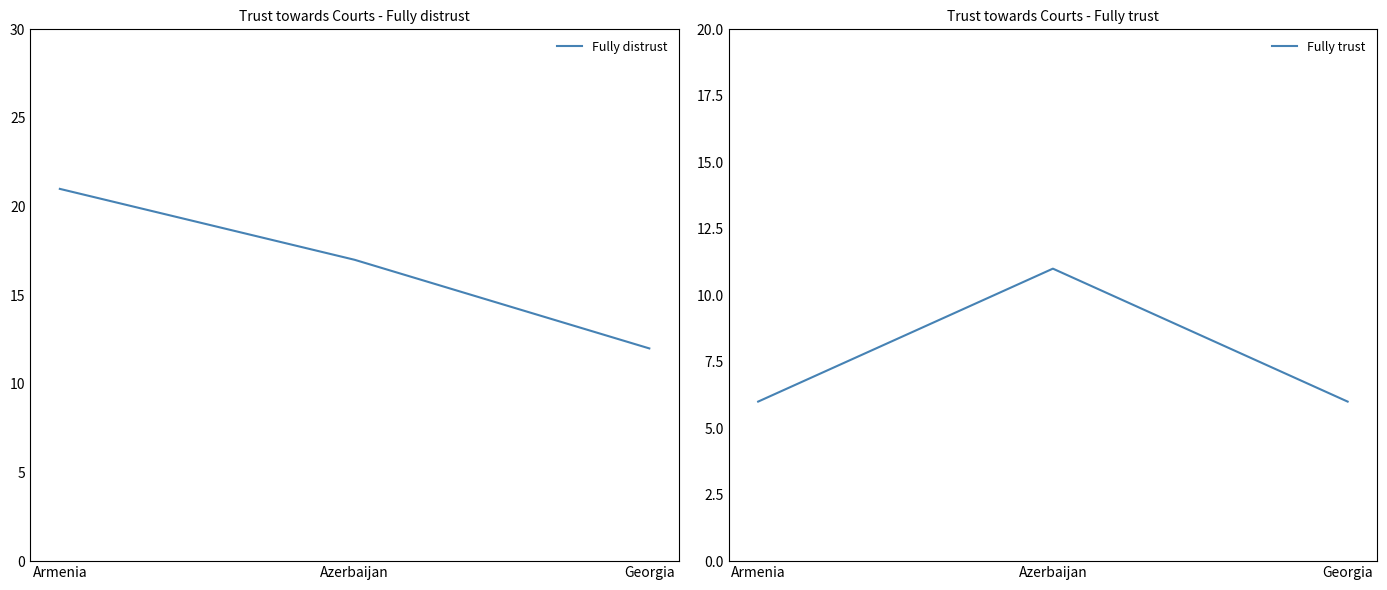

What is the smallest value displayed?

6